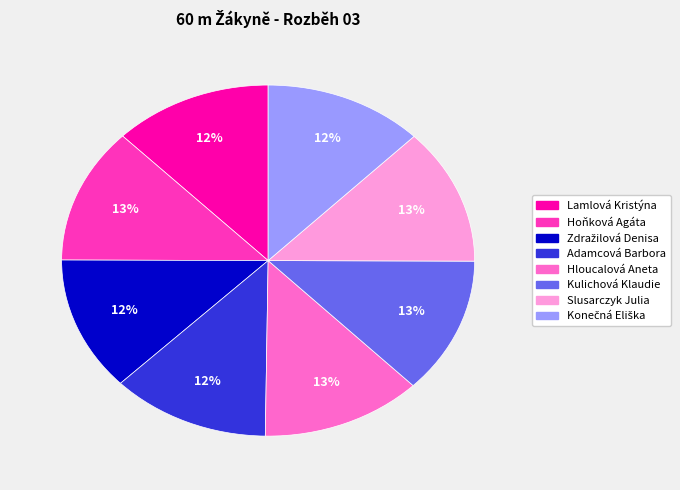

Is there any slice that represents more than half of the pie?

No